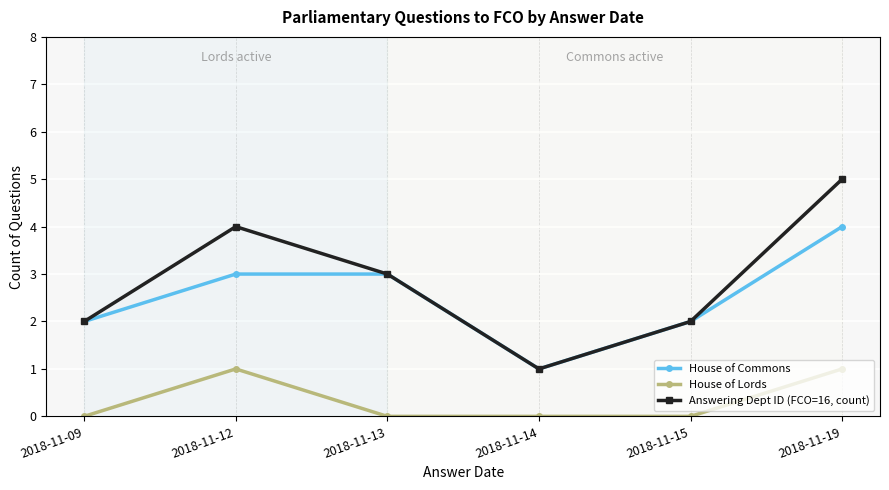

Is it true that House of Commons equals 4 at 2018-11-19?

True